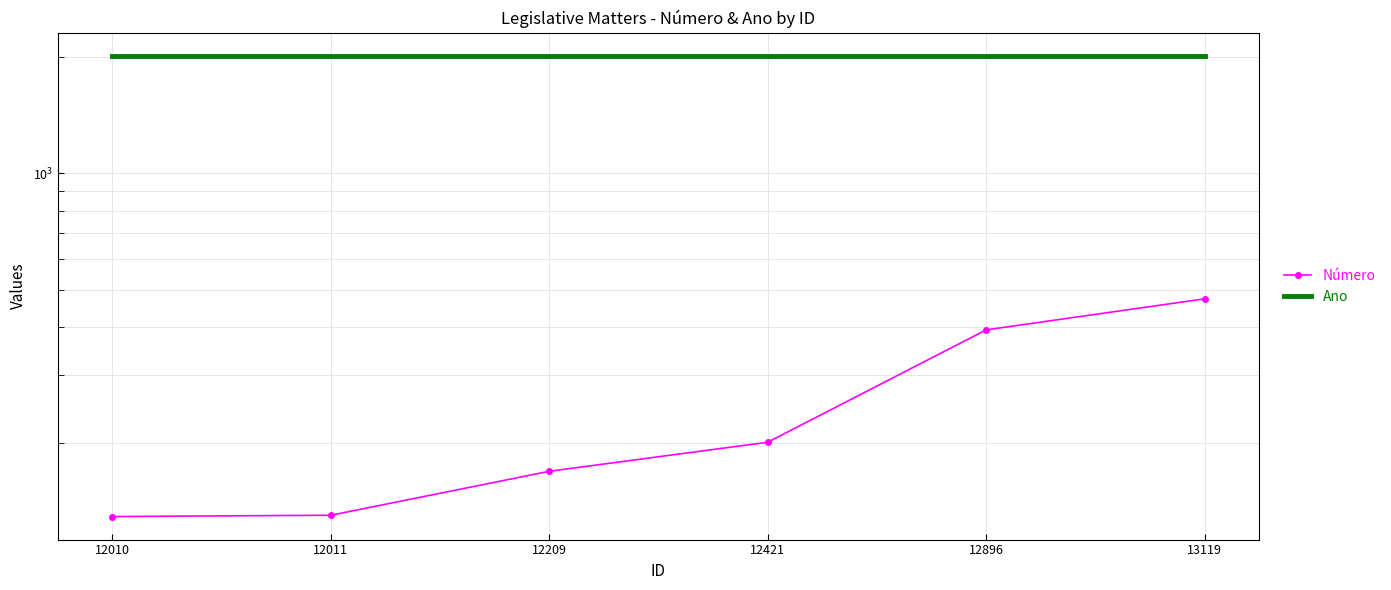

What is the sum of all Número values?

1495